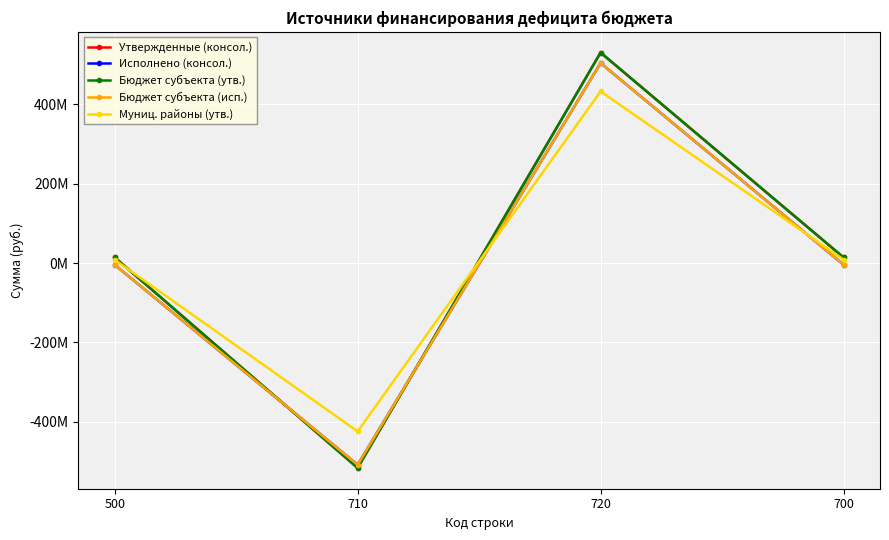

What are all the series names shown in the legend?

Утвержденные (консол.), Исполнено (консол.), Бюджет субъекта (утв.), Бюджет субъекта (исп.), Муниц. районы (утв.)